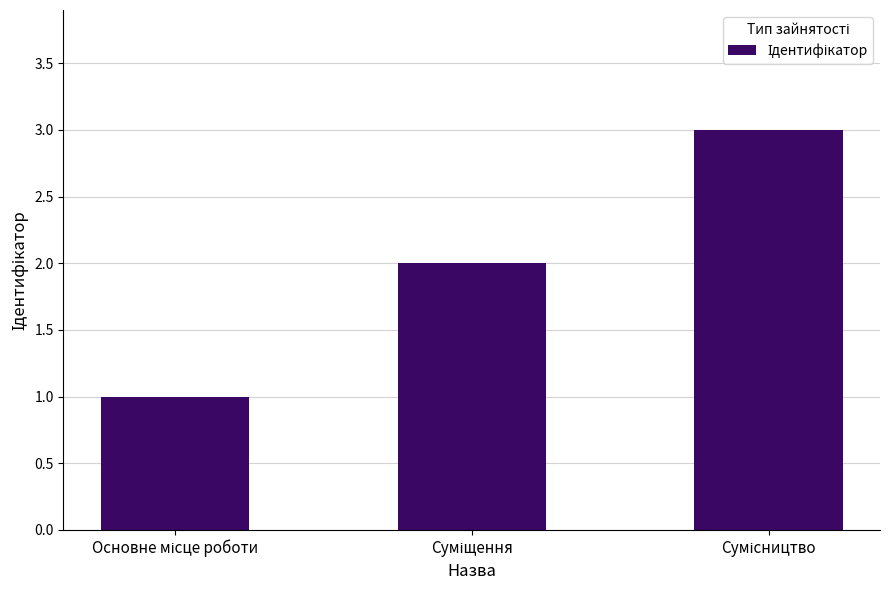

What is the sum of all values?

6